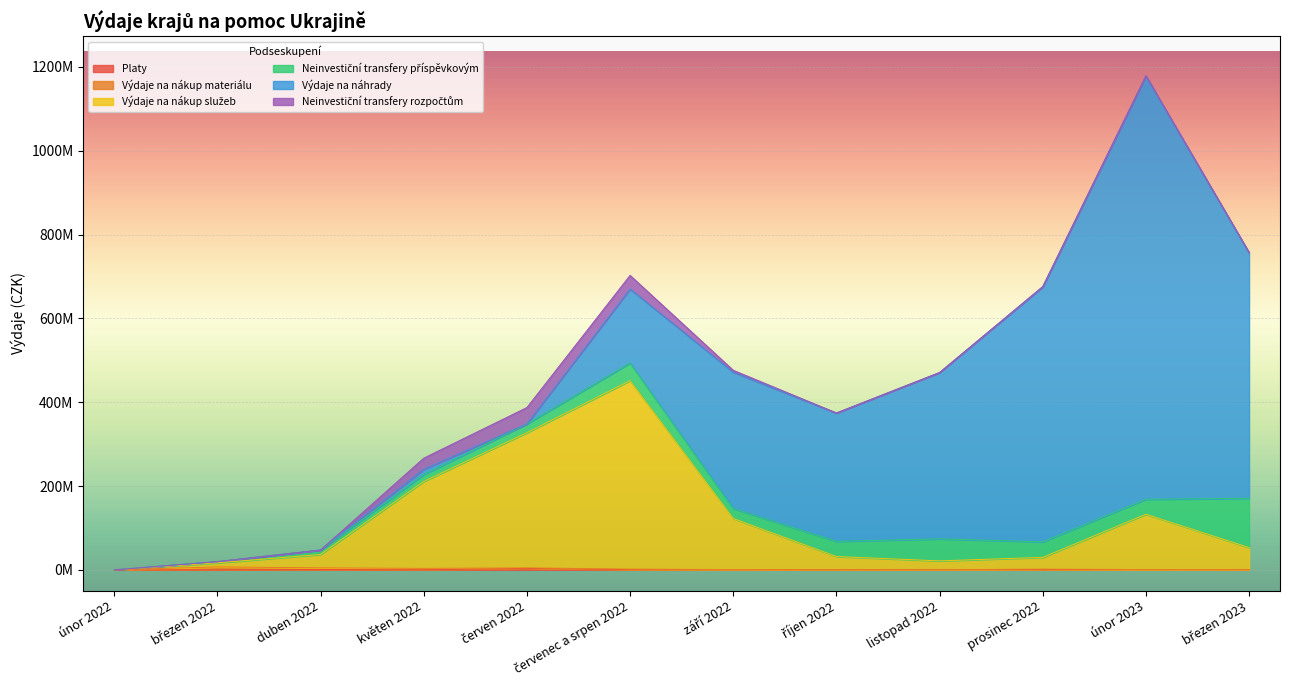

At which category does Neinvestiční transfery rozpočtům reach its first local valley?

listopad 2022